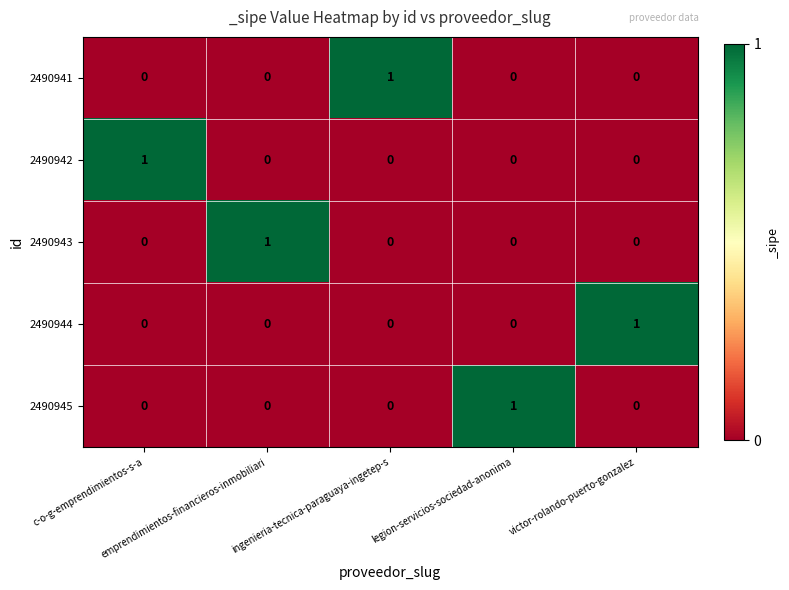

Count the number of data series in this chart.

5